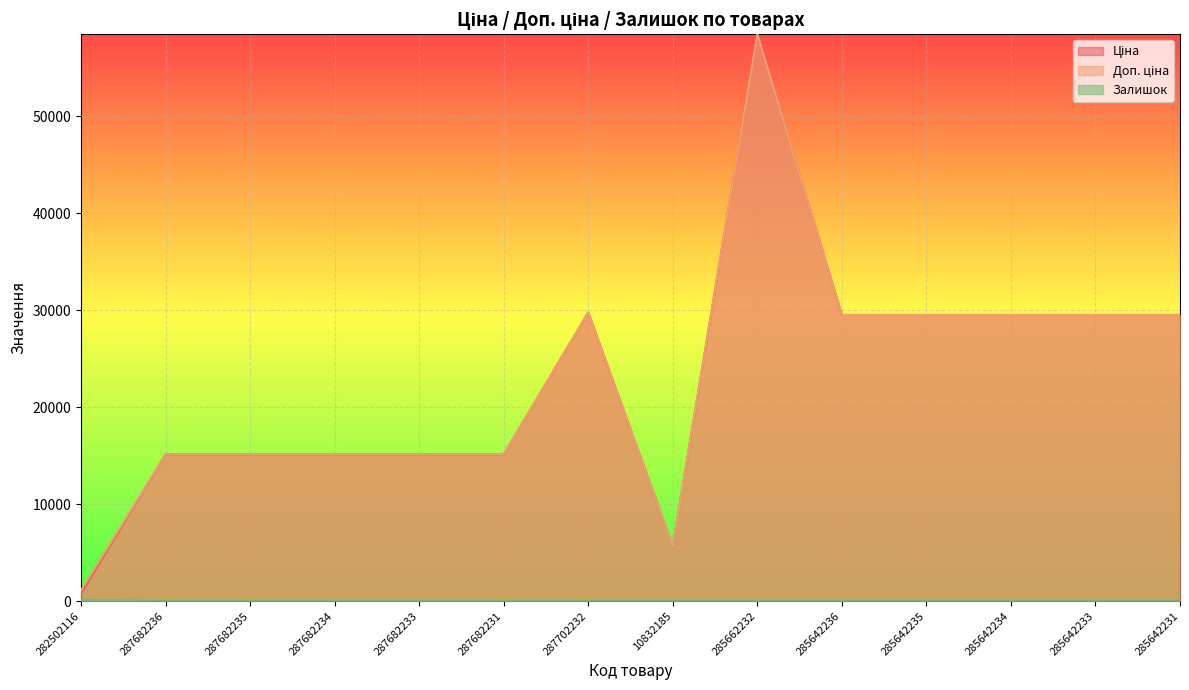

List the series in order of their peak value, lowest first.

Залишок, Ціна, Доп. ціна